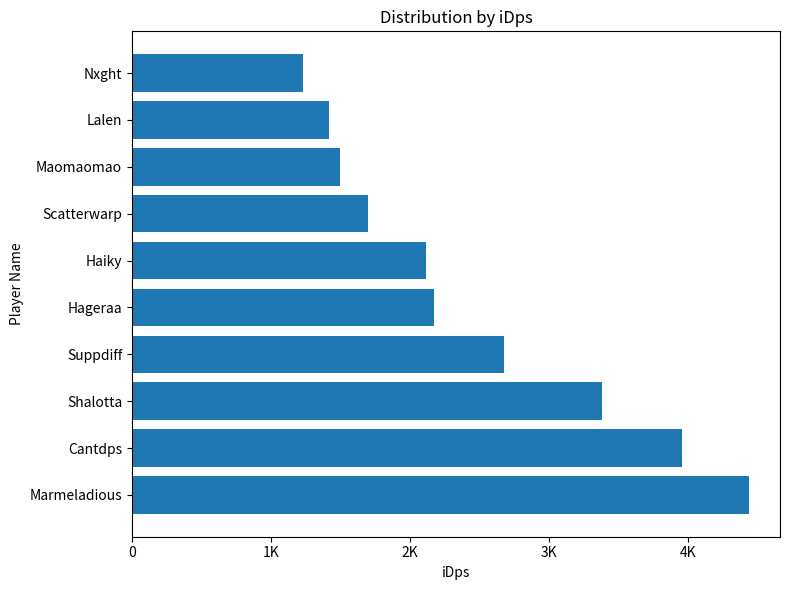

Does the chart contain any negative values?

No